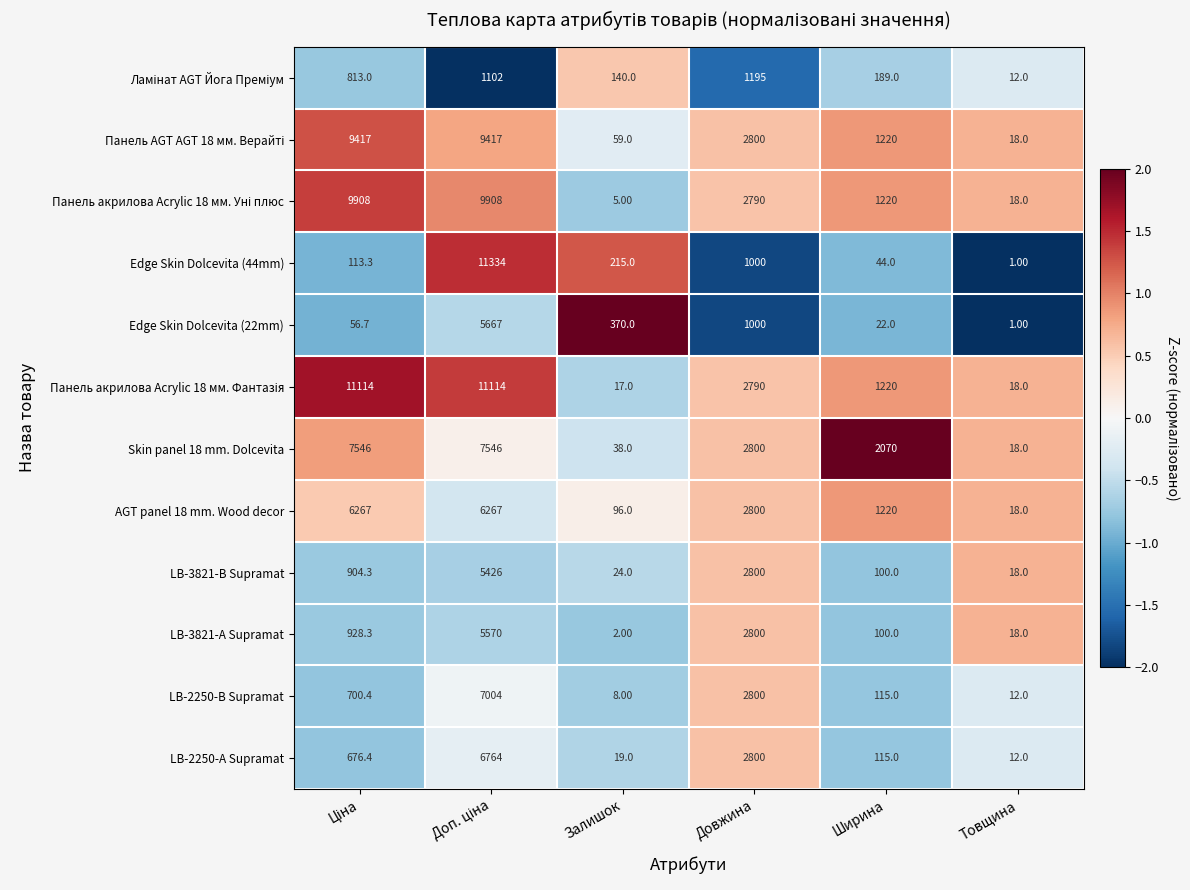

What is the difference between the maximum and minimum values in the AGT panel 18 mm. Wood decor series?

6249.0